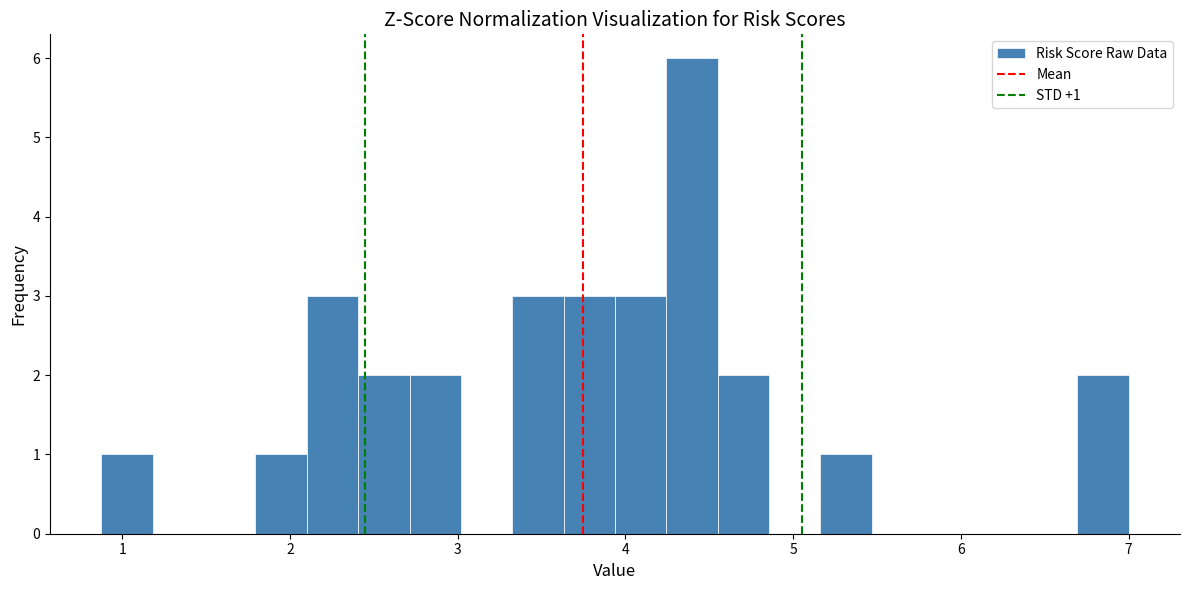

Read against the x-axis, roughly where is the centre of the tallest bar?

4.4